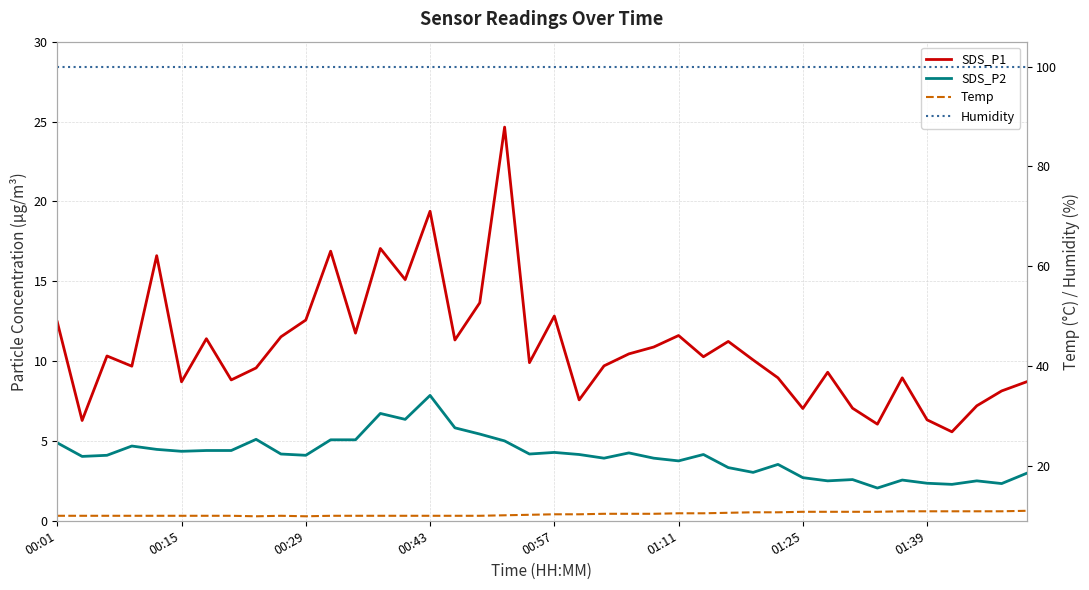

Is it true that SDS_P1 equals 15.1 at 23?

False